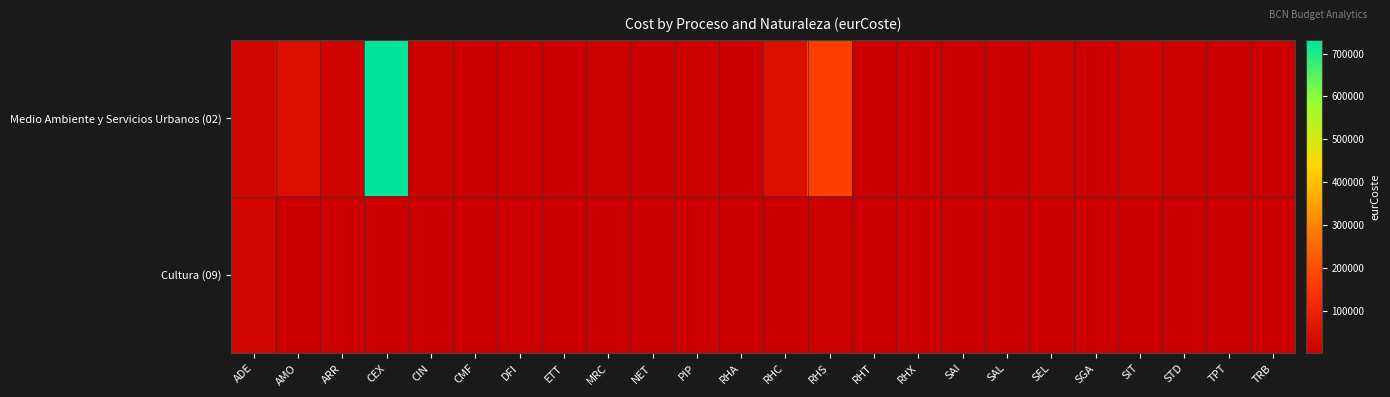

At CMF, list the series in order from smallest to largest.

Cultura (09), Medio Ambiente y Servicios Urbanos (02)